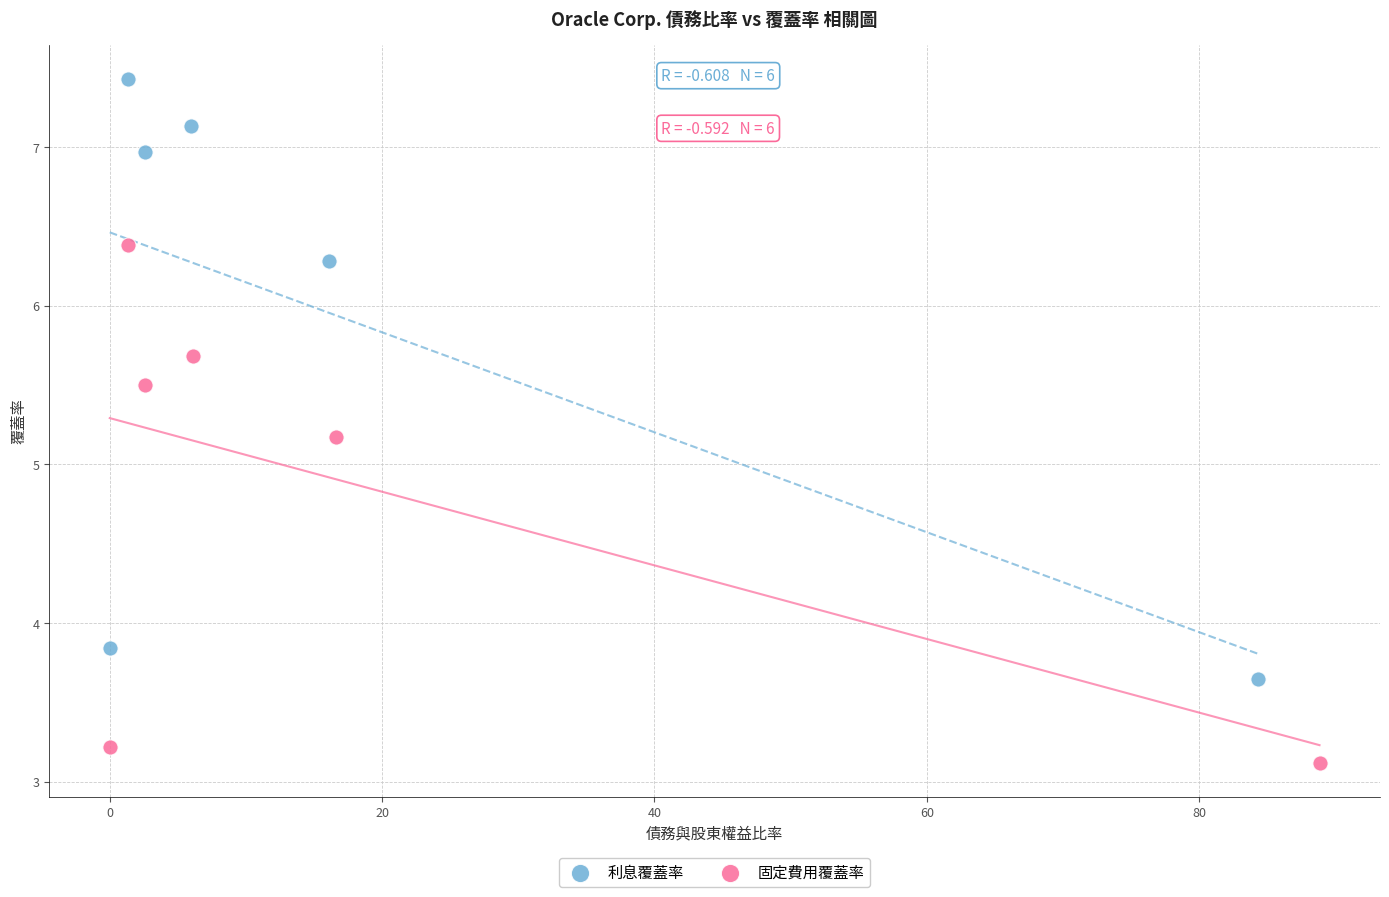

Which series has the largest Y range (max minus min)?

利息覆蓋率